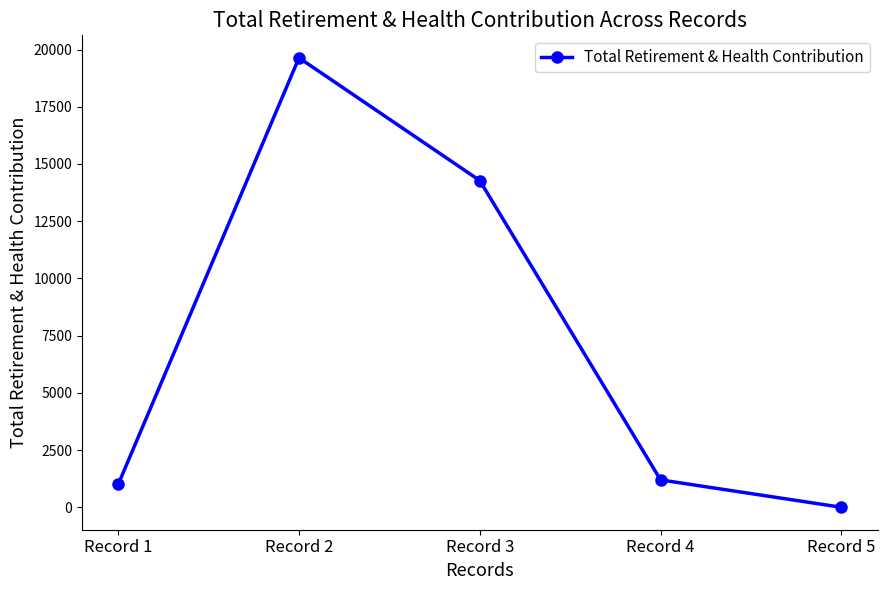

What value does the data have at Record 1, to the nearest 100?

1000